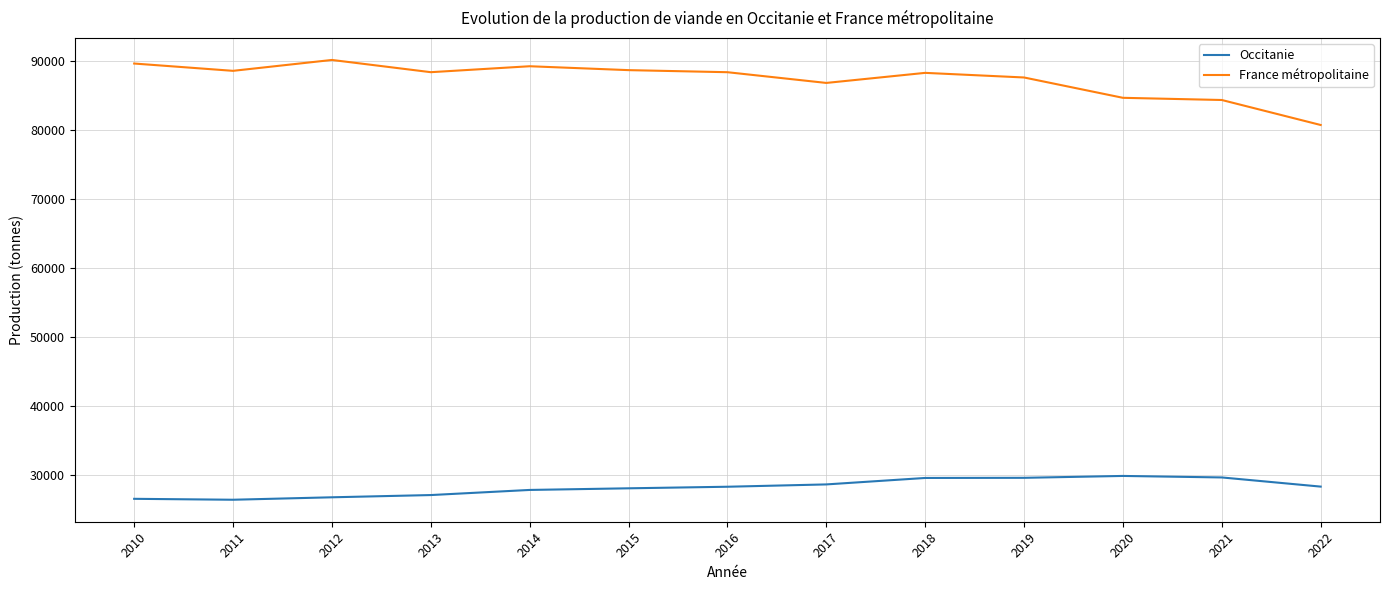

What is the highest value of the France métropolitaine series?

90101.0